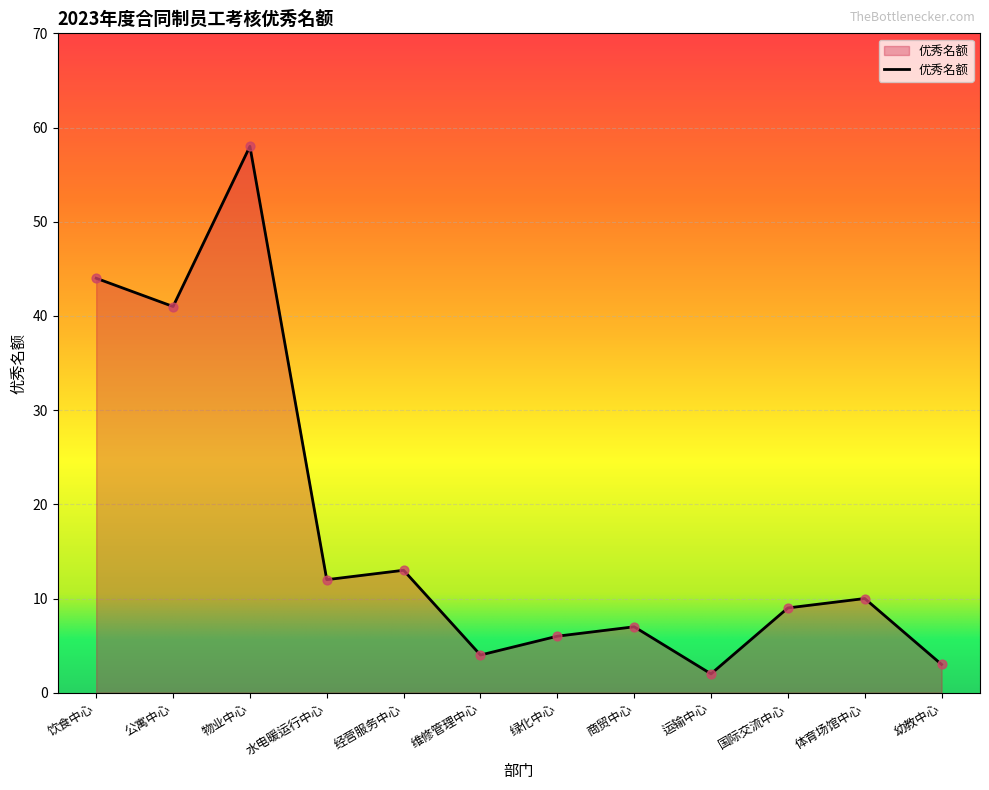

Approximately how many times larger is the value at 绿化中心 compared to 经营服务中心?

0.5